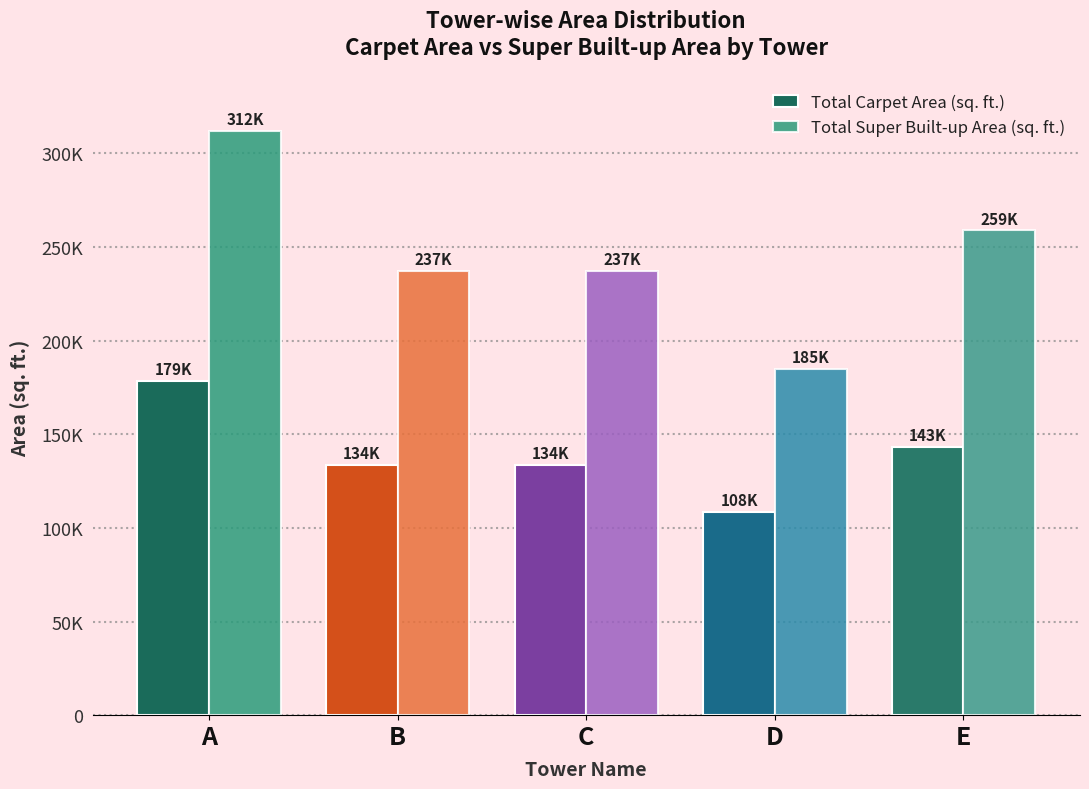

Which series has the largest total across all categories?

Total Super Built-up Area (sq. ft.)